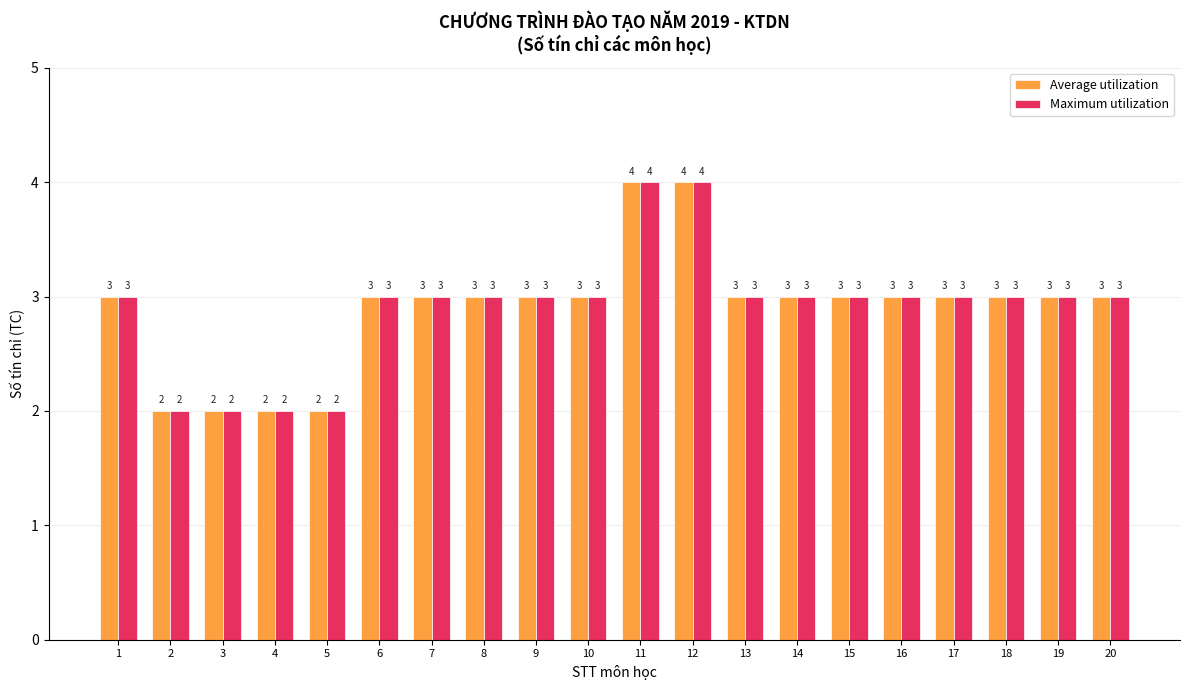

Reading right to left, list all the values displayed in this chart.

Average utilization: 20=3	19=3	18=3	17=3	16=3	15=3	14=3	13=3	12=4	11=4	10=3	9=3	8=3	7=3	6=3	5=2	4=2	3=2	2=2	1=3
Maximum utilization: 20=3	19=3	18=3	17=3	16=3	15=3	14=3	13=3	12=4	11=4	10=3	9=3	8=3	7=3	6=3	5=2	4=2	3=2	2=2	1=3